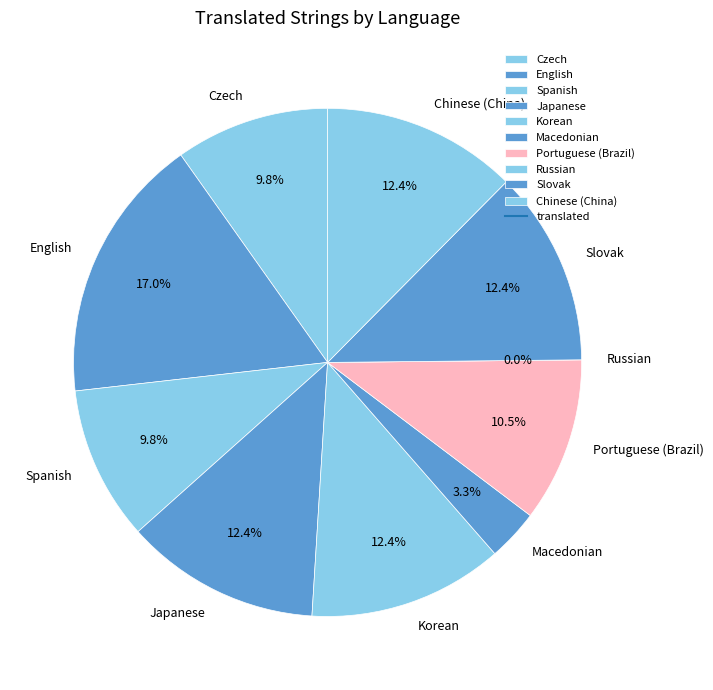

How many segments does this pie chart have?

10